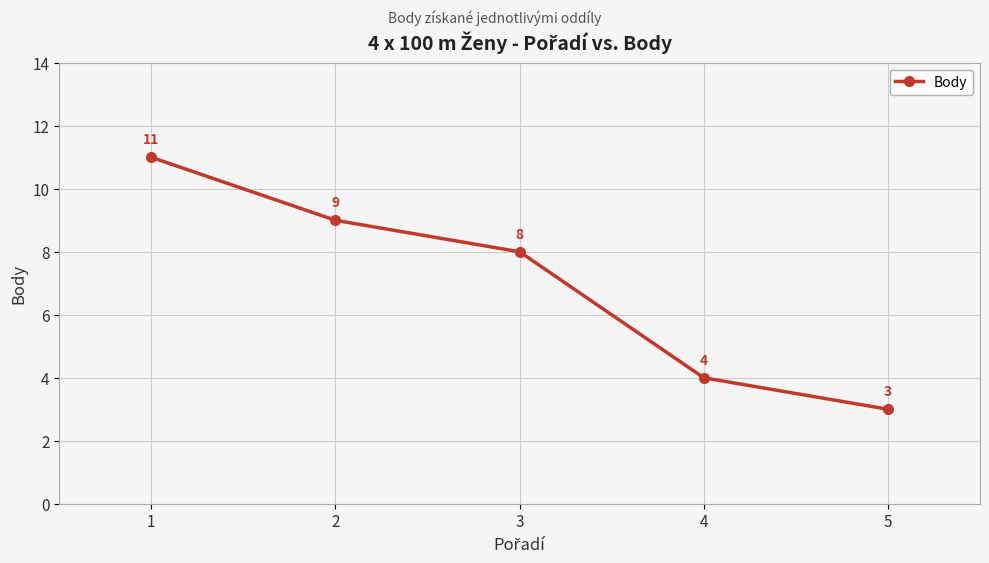

What is the minimum value shown in the chart?

3